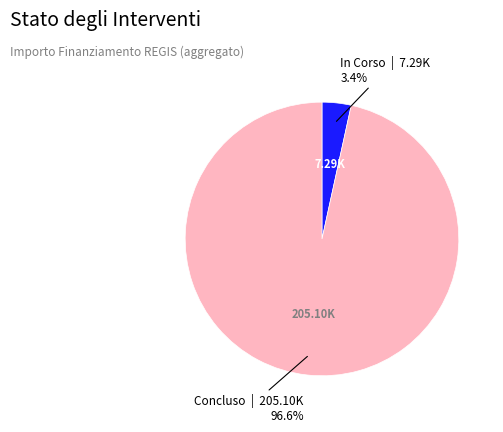

To the nearest percent, what is the difference between the largest and smallest slice percentages?

93%